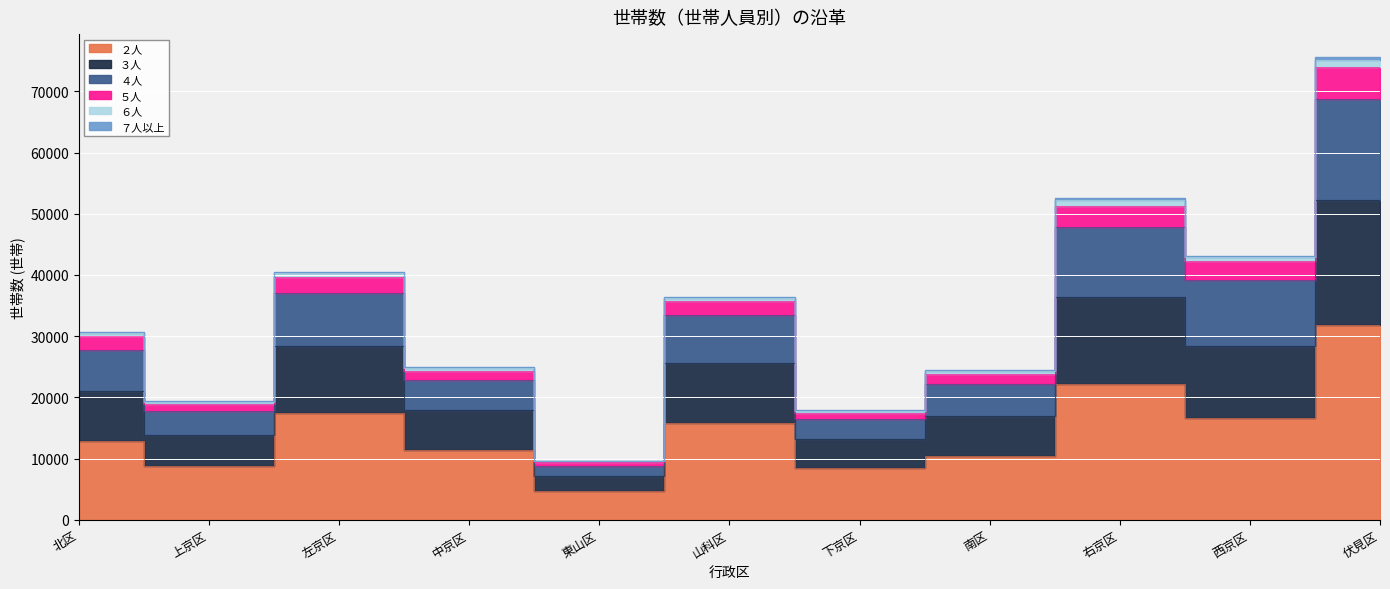

What is the difference between the highest and lowest values at 上京区?

10629